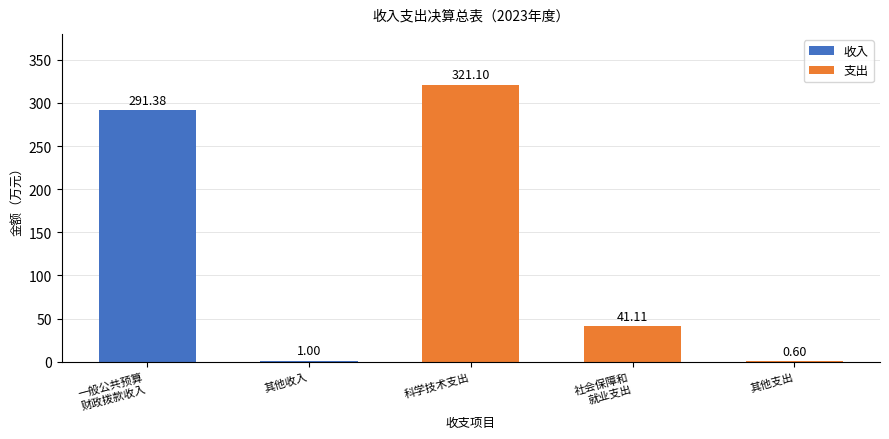

Between 其他支出 and 科学技术支出, which is larger?

科学技术支出